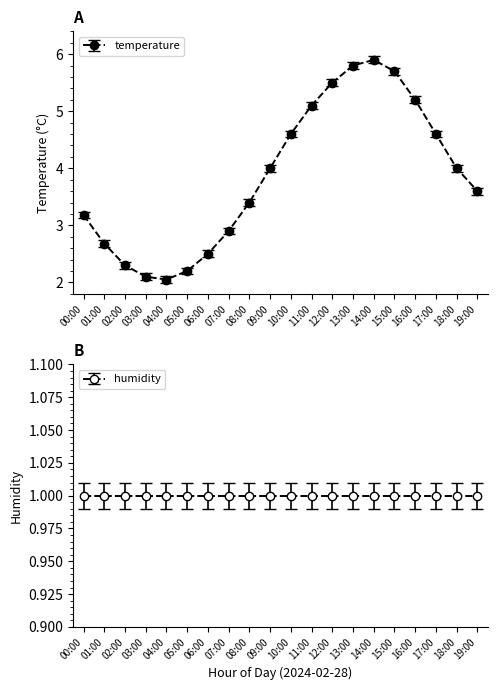

Read the value at 03:00.

2.1